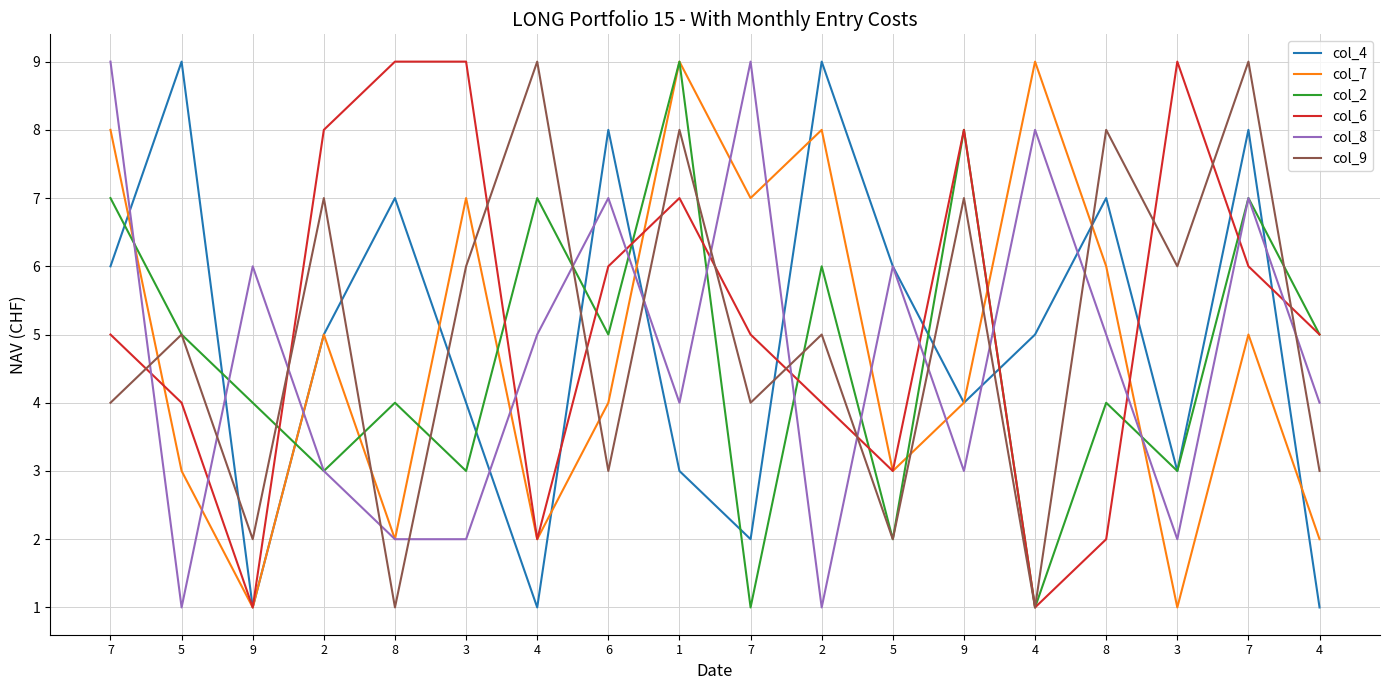

Where is the first local minimum for col_2?

2